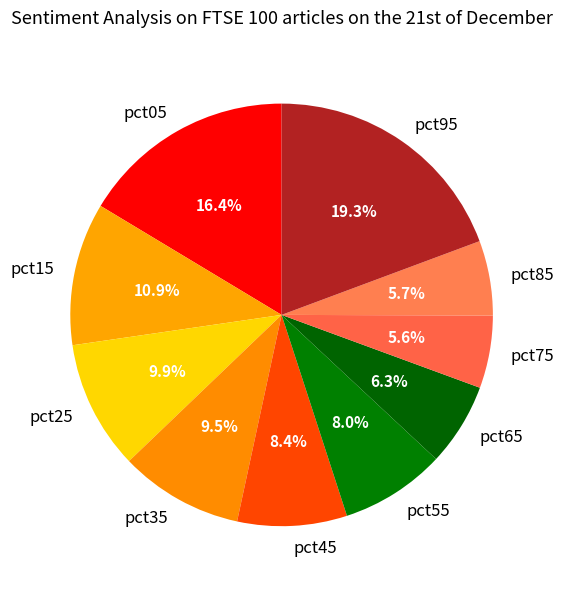

Which category has the biggest portion of the pie?

pct95